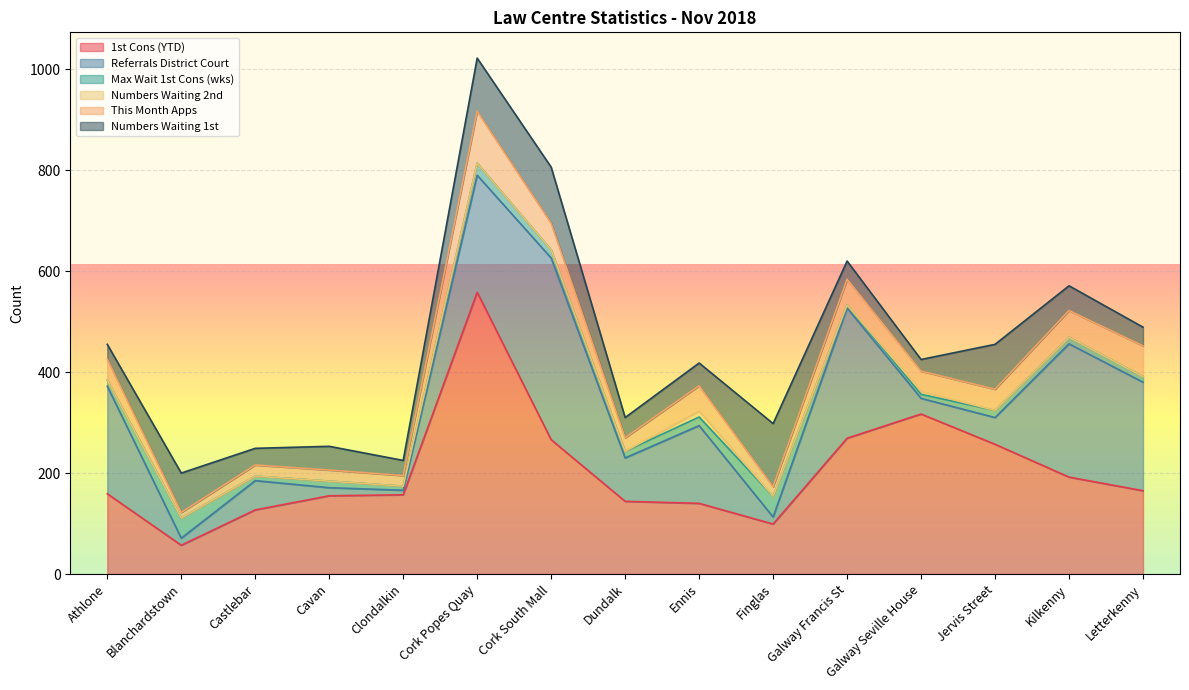

Reading left to right, transcribe all the data shown in this chart.

1st Cons (YTD): Athlone=159	Blanchardstown=57	Castlebar=127	Cavan=155	Clondalkin=157	Cork Popes Quay=558	Cork South Mall=266	Dundalk=144	Ennis=140	Finglas=99	Galway Francis St=269	Galway Seville House=317	Jervis Street=257	Kilkenny=192	Letterkenny=165
Referrals District Court: Athlone=213	Blanchardstown=14	Castlebar=58	Cavan=16	Clondalkin=9	Cork Popes Quay=232	Cork South Mall=360	Dundalk=86	Ennis=154	Finglas=14	Galway Francis St=258	Galway Seville House=31	Jervis Street=53	Kilkenny=264	Letterkenny=215
Max Wait 1st Cons (wks): Athlone=12	Blanchardstown=40	Castlebar=9	Cavan=13	Clondalkin=8	Cork Popes Quay=24	Cork South Mall=16	Dundalk=13	Ennis=17	Finglas=41	Galway Francis St=6	Galway Seville House=8	Jervis Street=14	Kilkenny=13	Letterkenny=11
Numbers Waiting 2nd: Athlone=0	Blanchardstown=0	Castlebar=0	Cavan=0	Clondalkin=0	Cork Popes Quay=0	Cork South Mall=0	Dundalk=0	Ennis=12	Finglas=0	Galway Francis St=0	Galway Seville House=6	Jervis Street=0	Kilkenny=0	Letterkenny=0
This Month Apps: Athlone=42	Blanchardstown=11	Castlebar=22	Cavan=22	Clondalkin=21	Cork Popes Quay=103	Cork South Mall=53	Dundalk=27	Ennis=50	Finglas=19	Galway Francis St=51	Galway Seville House=40	Jervis Street=42	Kilkenny=53	Letterkenny=61
Numbers Waiting 1st: Athlone=29	Blanchardstown=78	Castlebar=33	Cavan=47	Clondalkin=30	Cork Popes Quay=105	Cork South Mall=111	Dundalk=40	Ennis=45	Finglas=125	Galway Francis St=36	Galway Seville House=23	Jervis Street=89	Kilkenny=49	Letterkenny=37